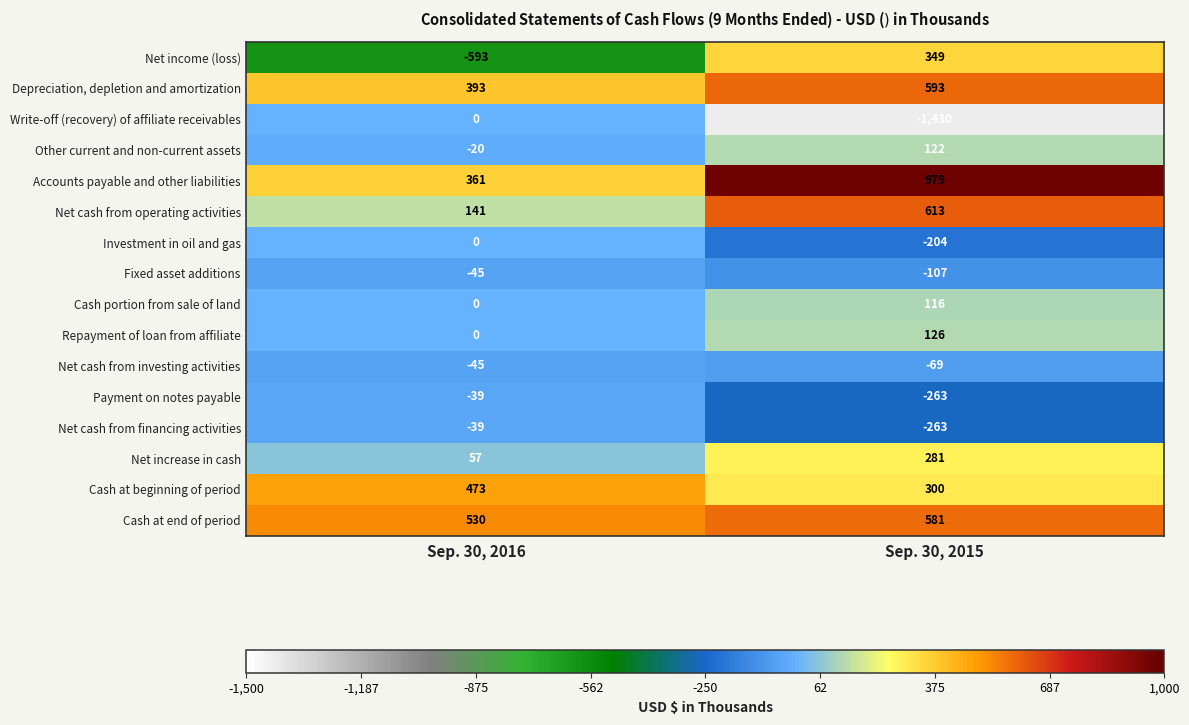

Which series has the largest total across all categories?

Accounts payable and other liabilities